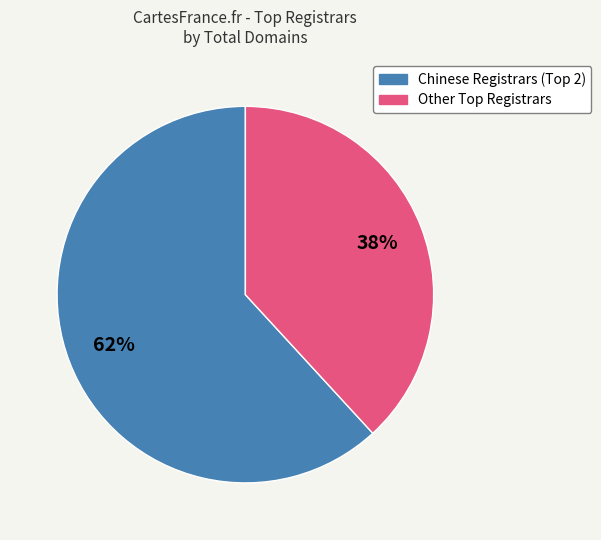

To the nearest percent, what is the difference between the largest and smallest slice percentages?

24%